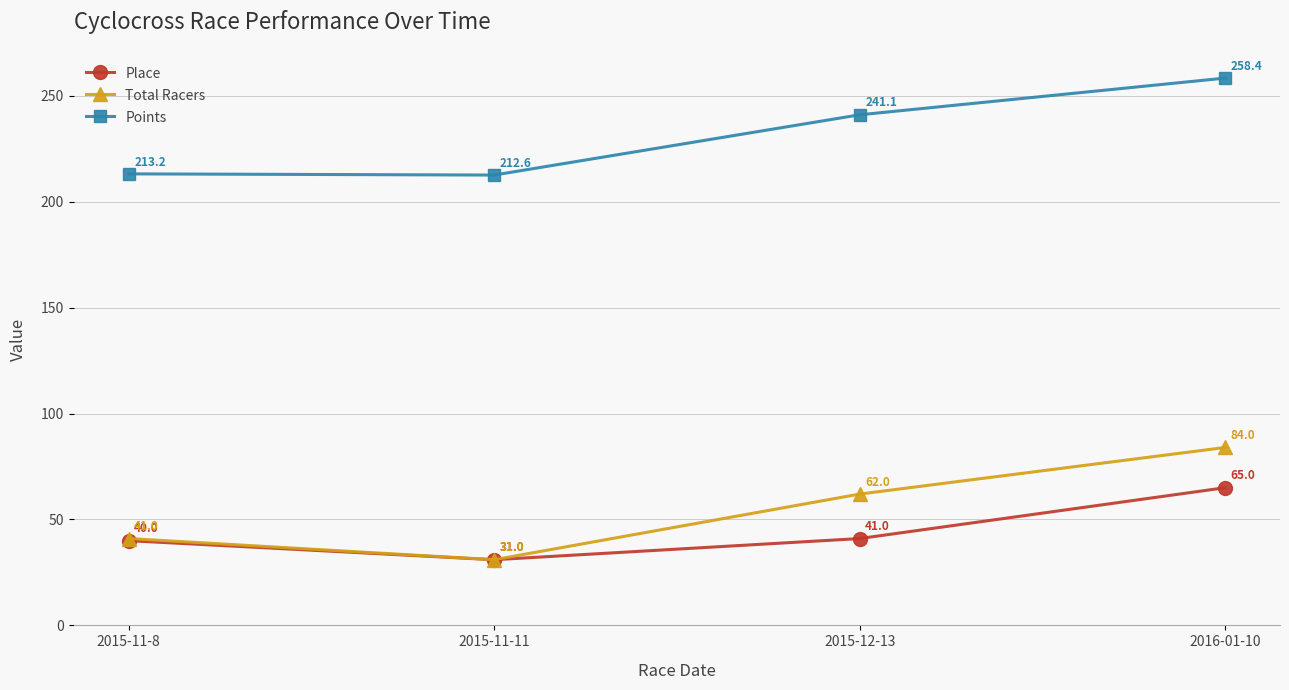

Does the chart display data point markers on the line(s)?

Yes